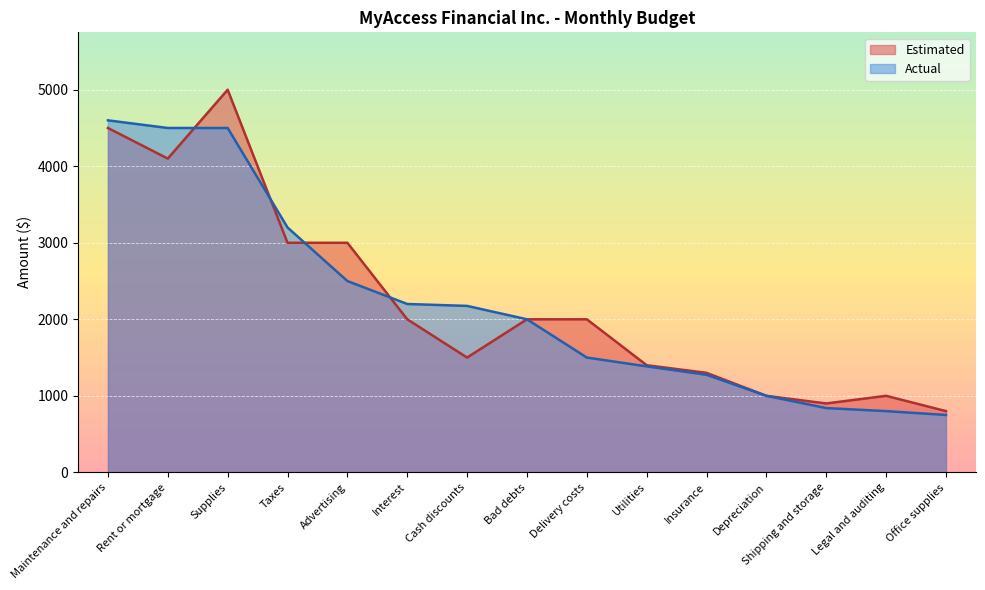

What is the value of the Estimated point at the 6th from the left?

2000